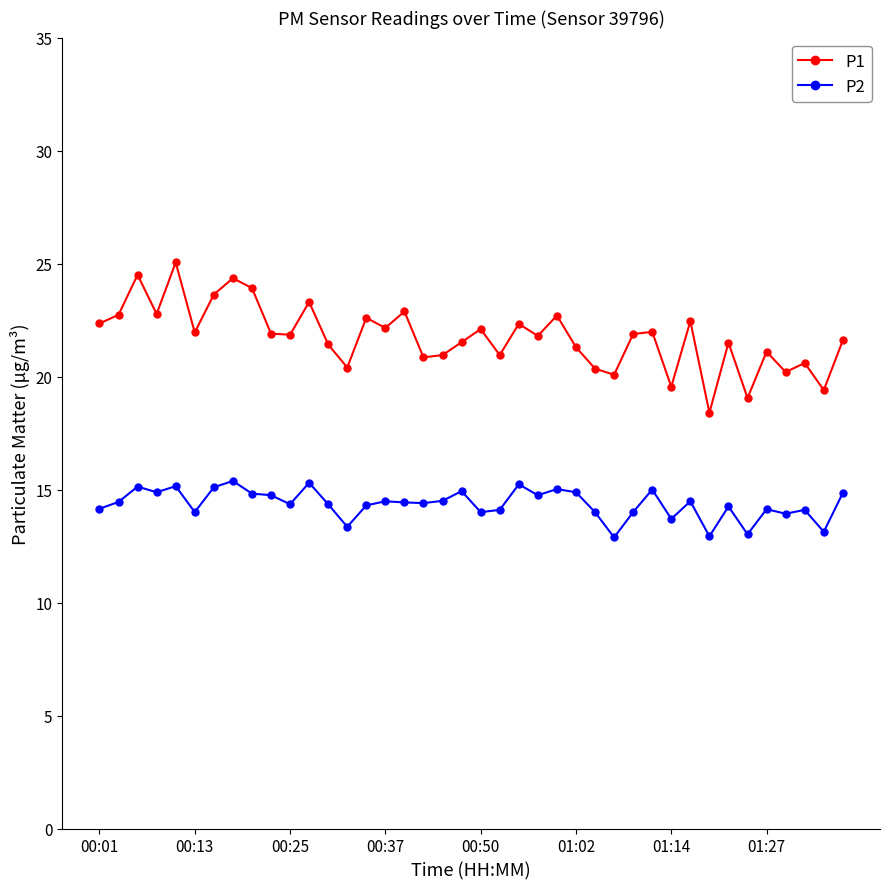

True or false: P2 and P1 cross at least once.

False